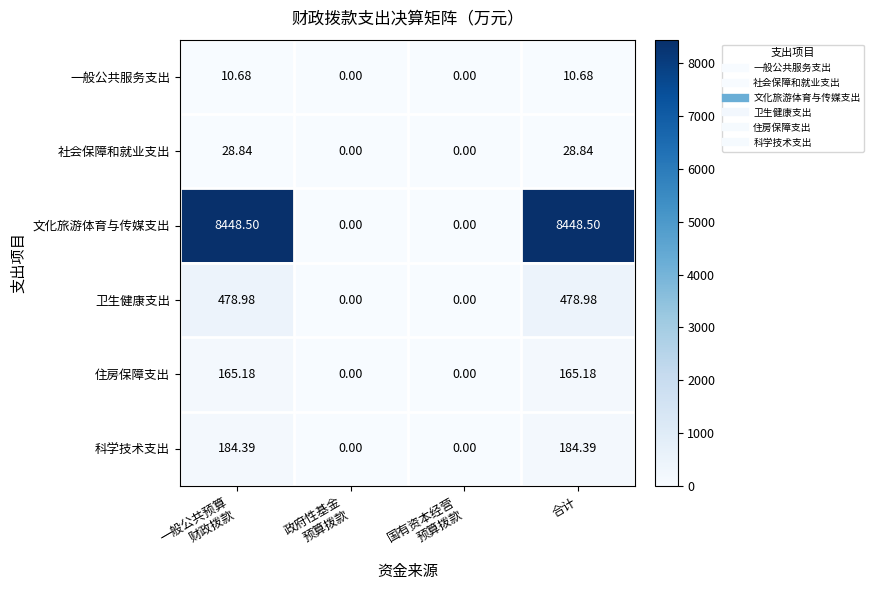

List the series in order of their peak value, lowest first.

一般公共服务支出, 社会保障和就业支出, 住房保障支出, 科学技术支出, 卫生健康支出, 文化旅游体育与传媒支出